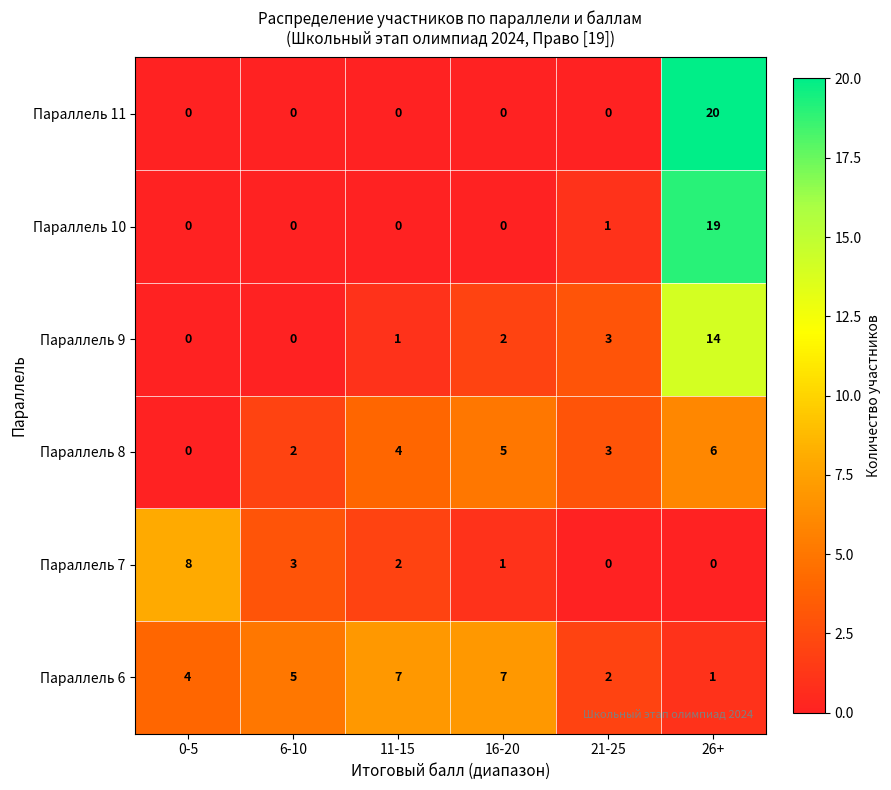

Rank the series by their maximum value, from highest to lowest.

Параллель 11, Параллель 10, Параллель 9, Параллель 7, Параллель 6, Параллель 8